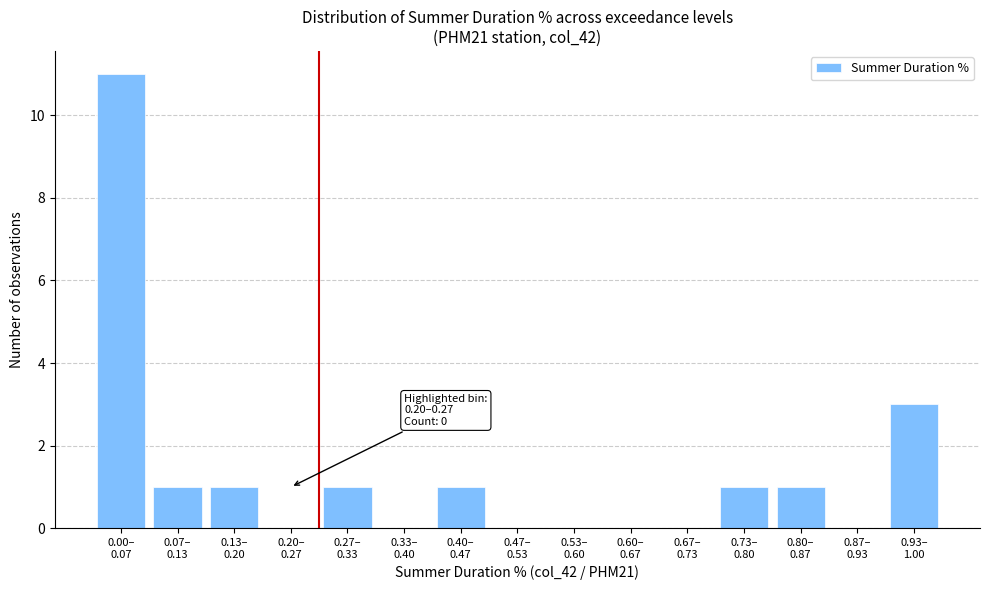

Are the bars horizontal?

No